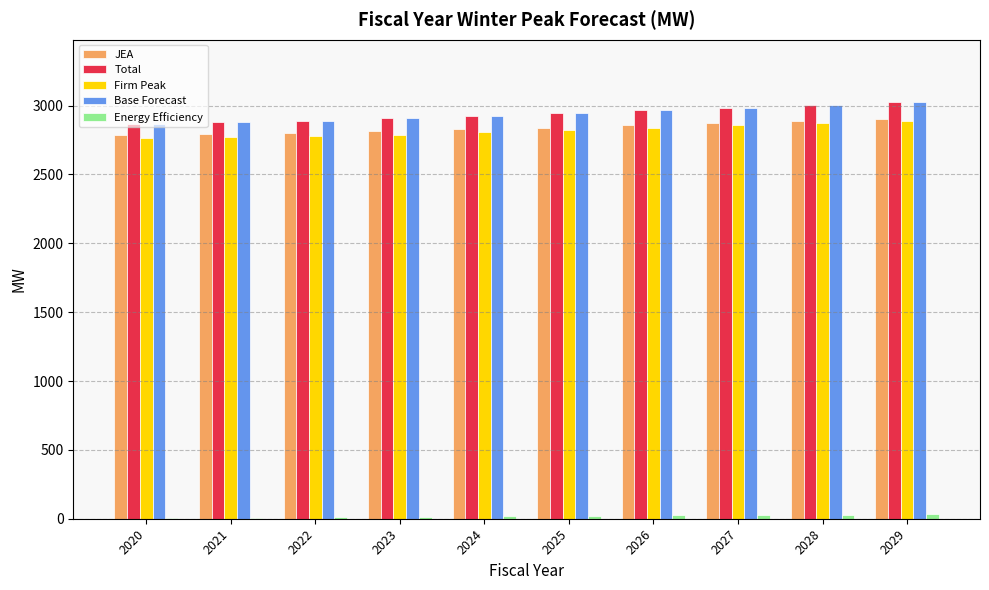

Is the value of Total at 2022 greater than the value of JEA at 2021?

Yes